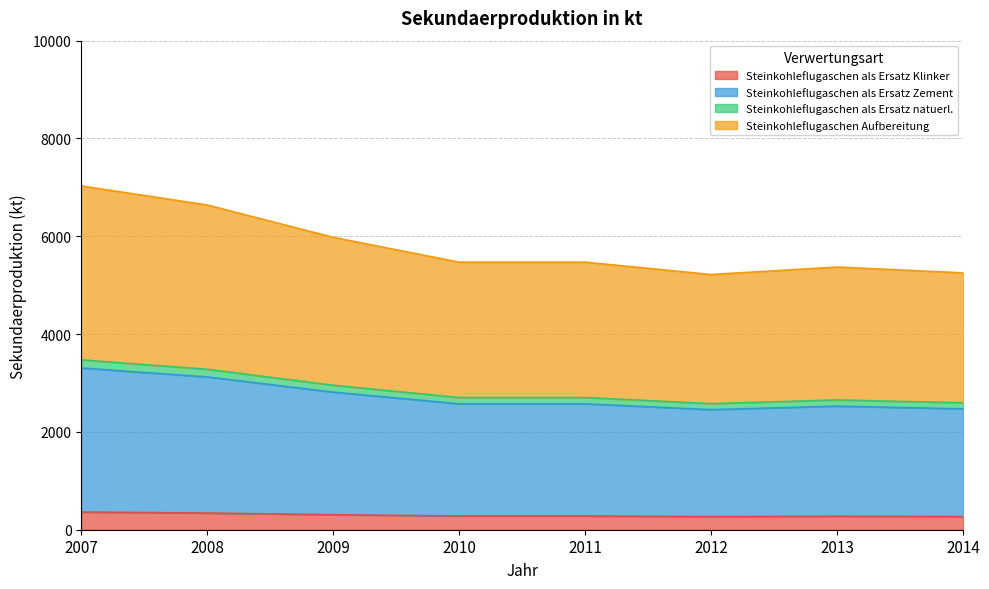

The Steinkohleflugaschen als Ersatz Klinker series shows 268 at 2012. True or false?

True